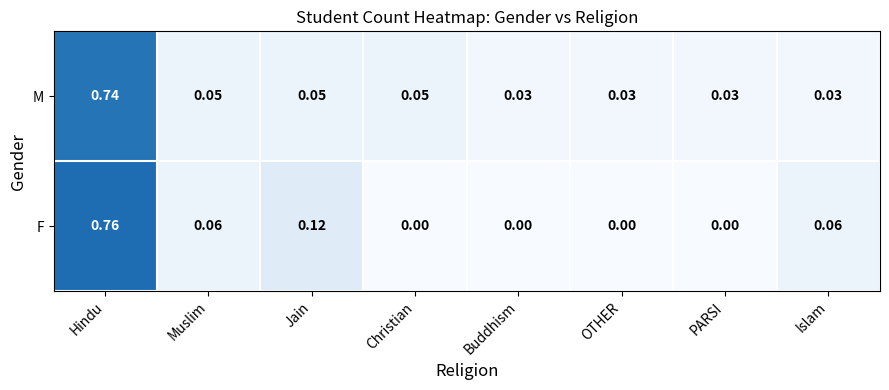

Which label corresponds to the largest value in the chart?

Hindu